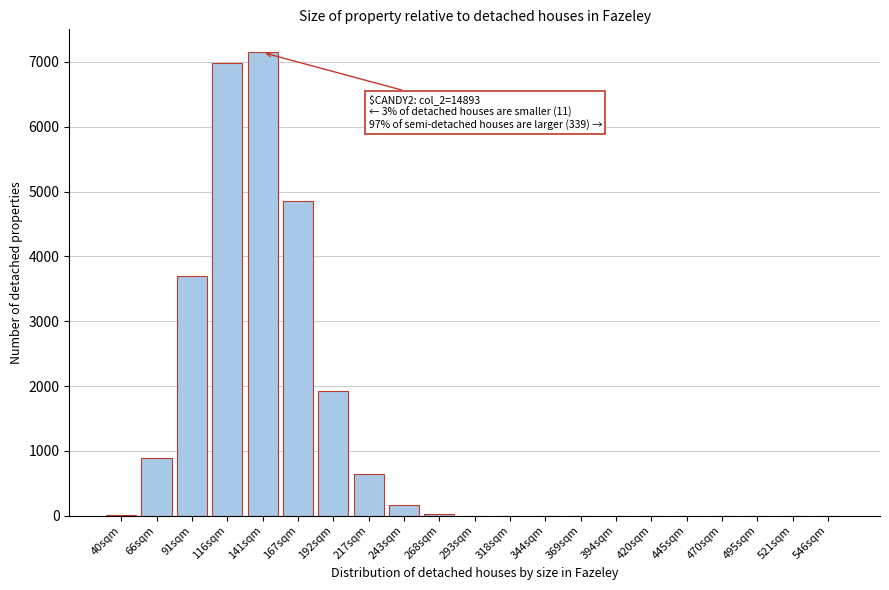

Is it true that the value at 167sqm is 4861?

True